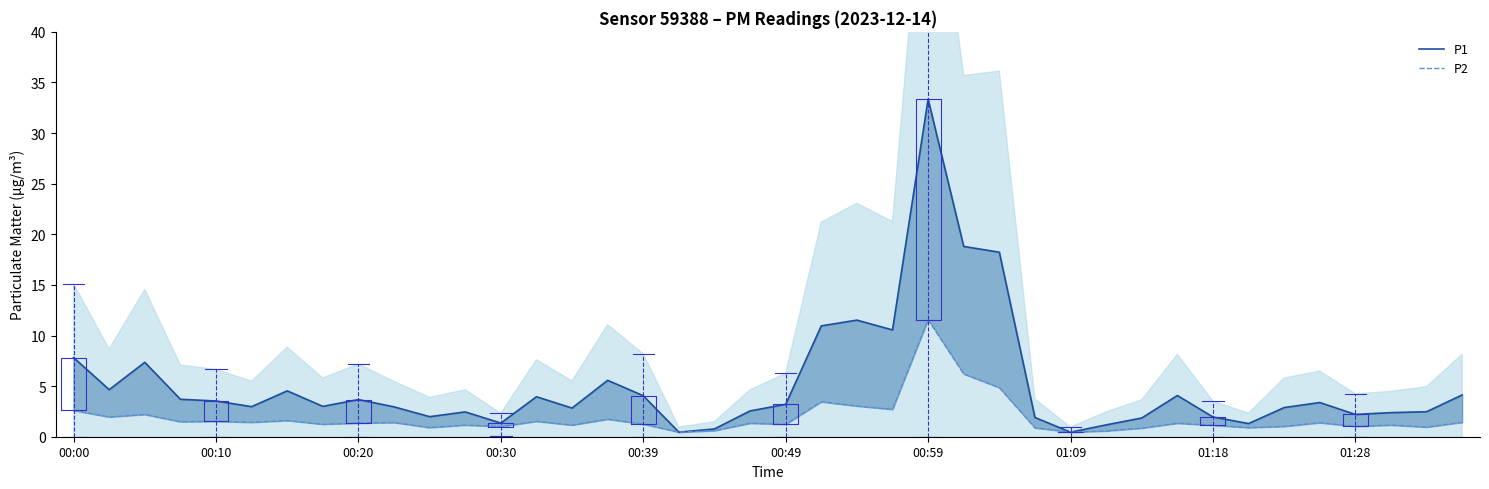

True or false: P1 and P2 cross at least once.

False